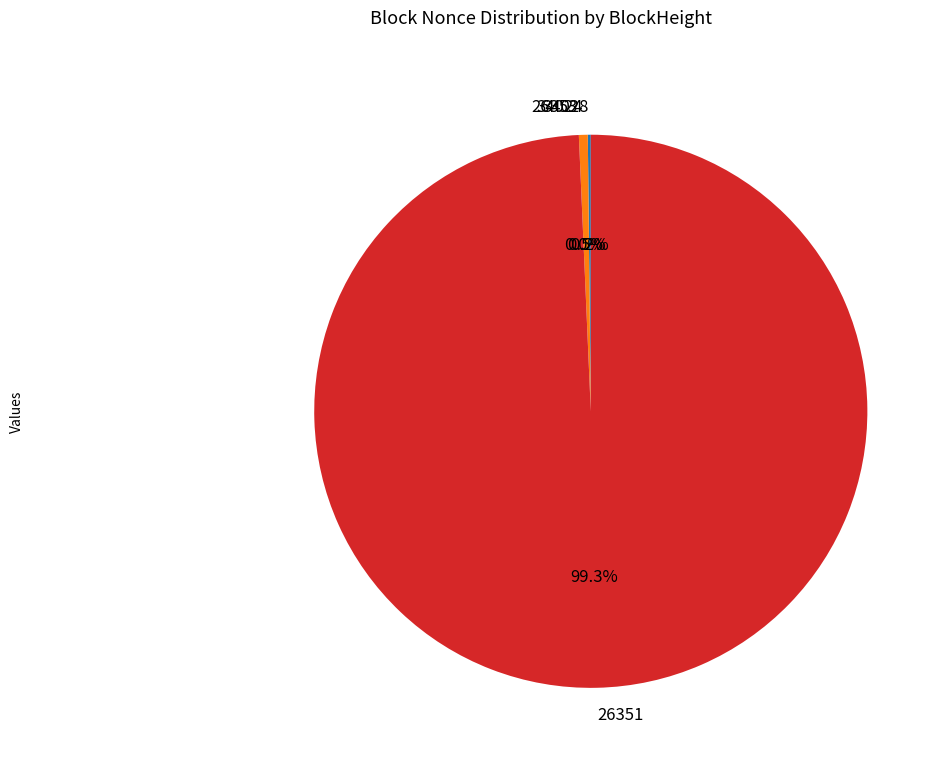

Which slice is the smallest?

26353